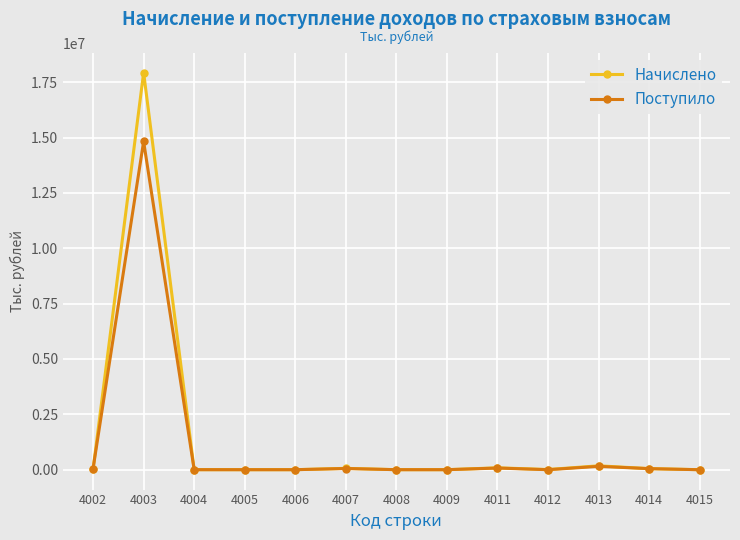

How many lines are shown in the chart?

2